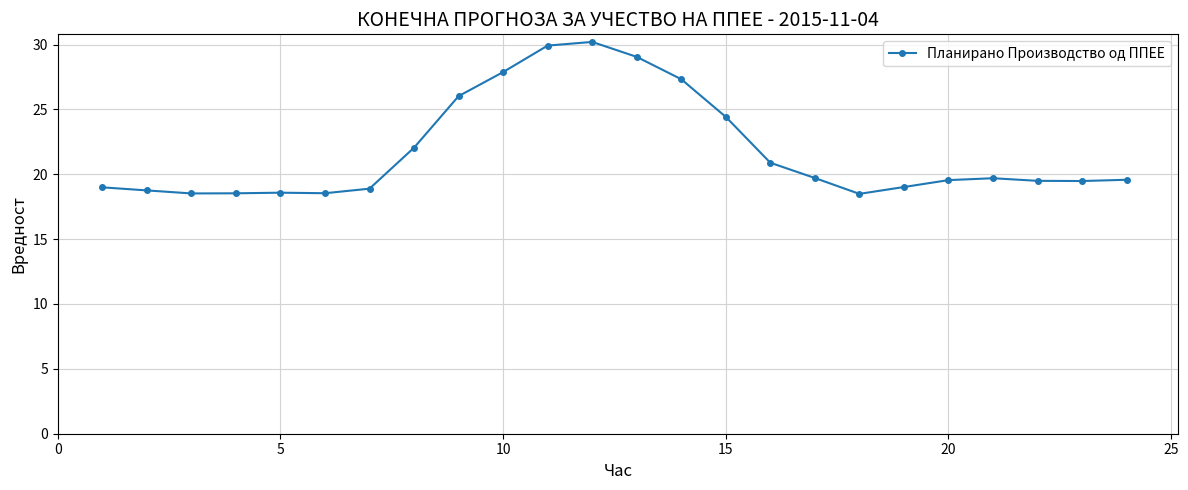

What is the average value?

21.8